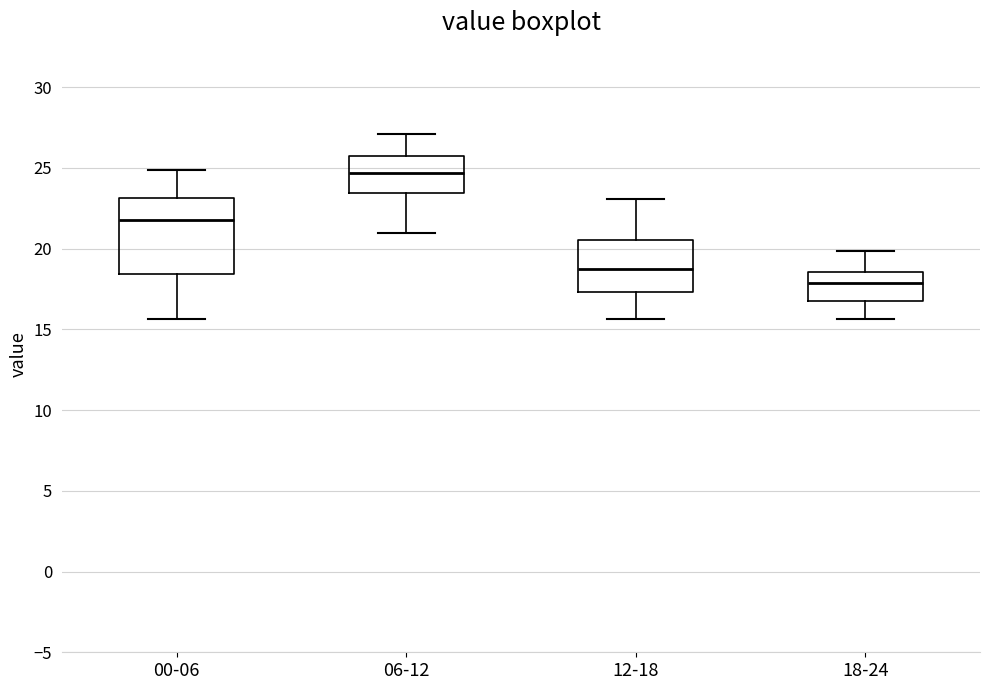

Reading left to right, transcribe this box plot: for each box, give where its median line is, the range the box spans, and where its two whiskers end, as read against the y-axis. The values are not printed on the chart, so give them approximately, as read against the axis.

00-06: median 22.0, box 18.5 to 23.0, whiskers 15.5 to 25.0
06-12: median 24.5, box 23.5 to 25.5, whiskers 21.0 to 27.0
12-18: median 19.0, box 17.5 to 20.5, whiskers 15.5 to 23.0
18-24: median 18.0, box 17.0 to 18.5, whiskers 15.5 to 20.0